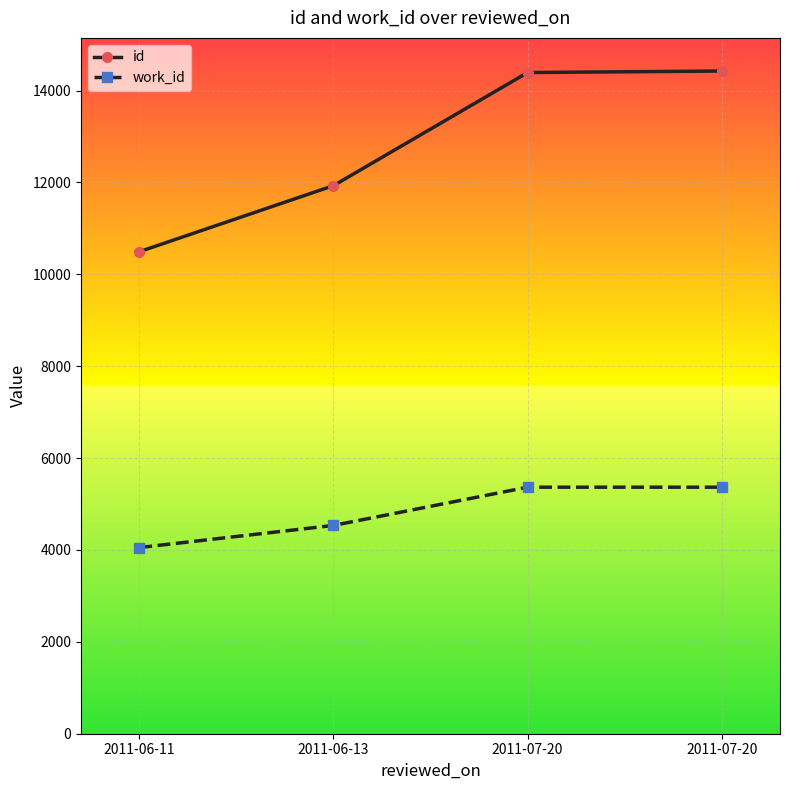

Between 2011-06-11 and 2011-07-20, which series saw the biggest shift?

id